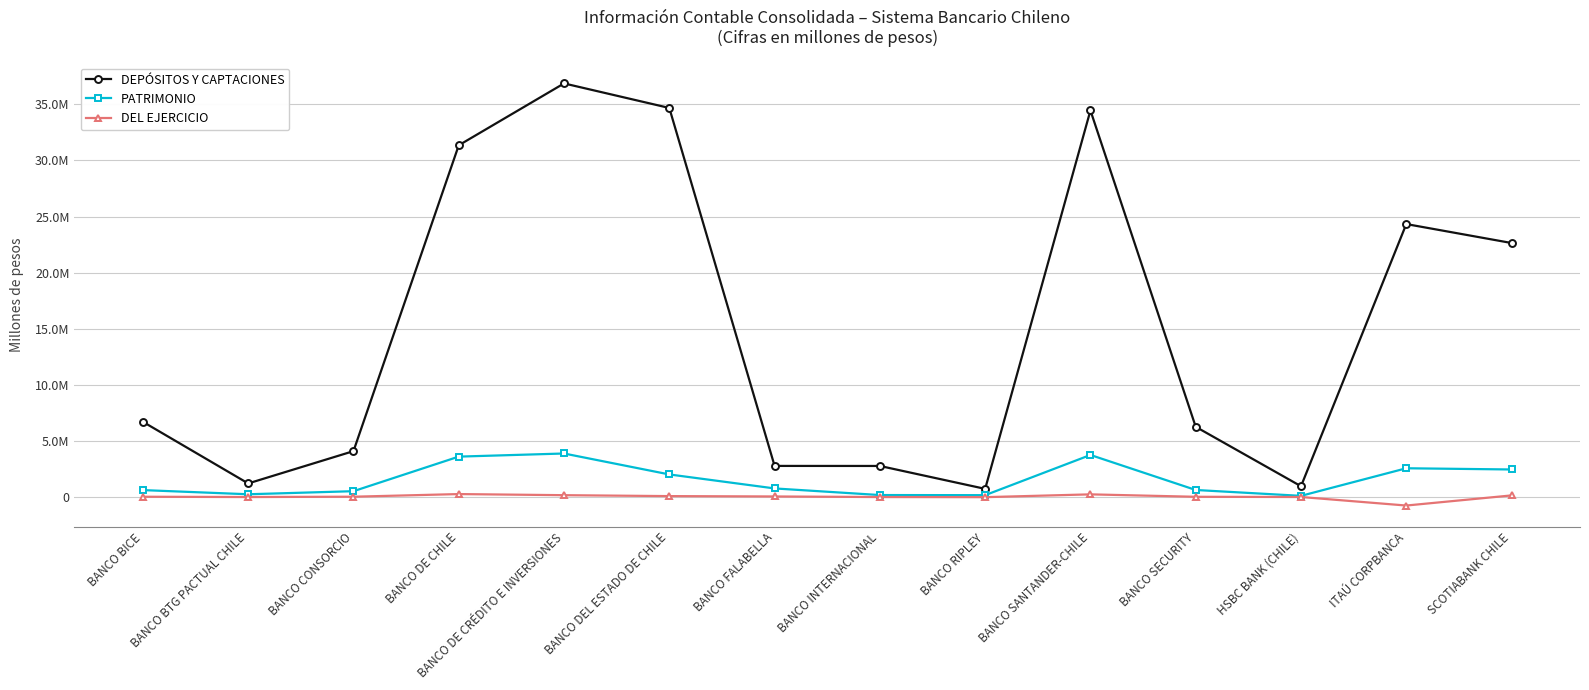

What are all the series names shown in the legend?

DEPÓSITOS Y CAPTACIONES, PATRIMONIO, DEL EJERCICIO